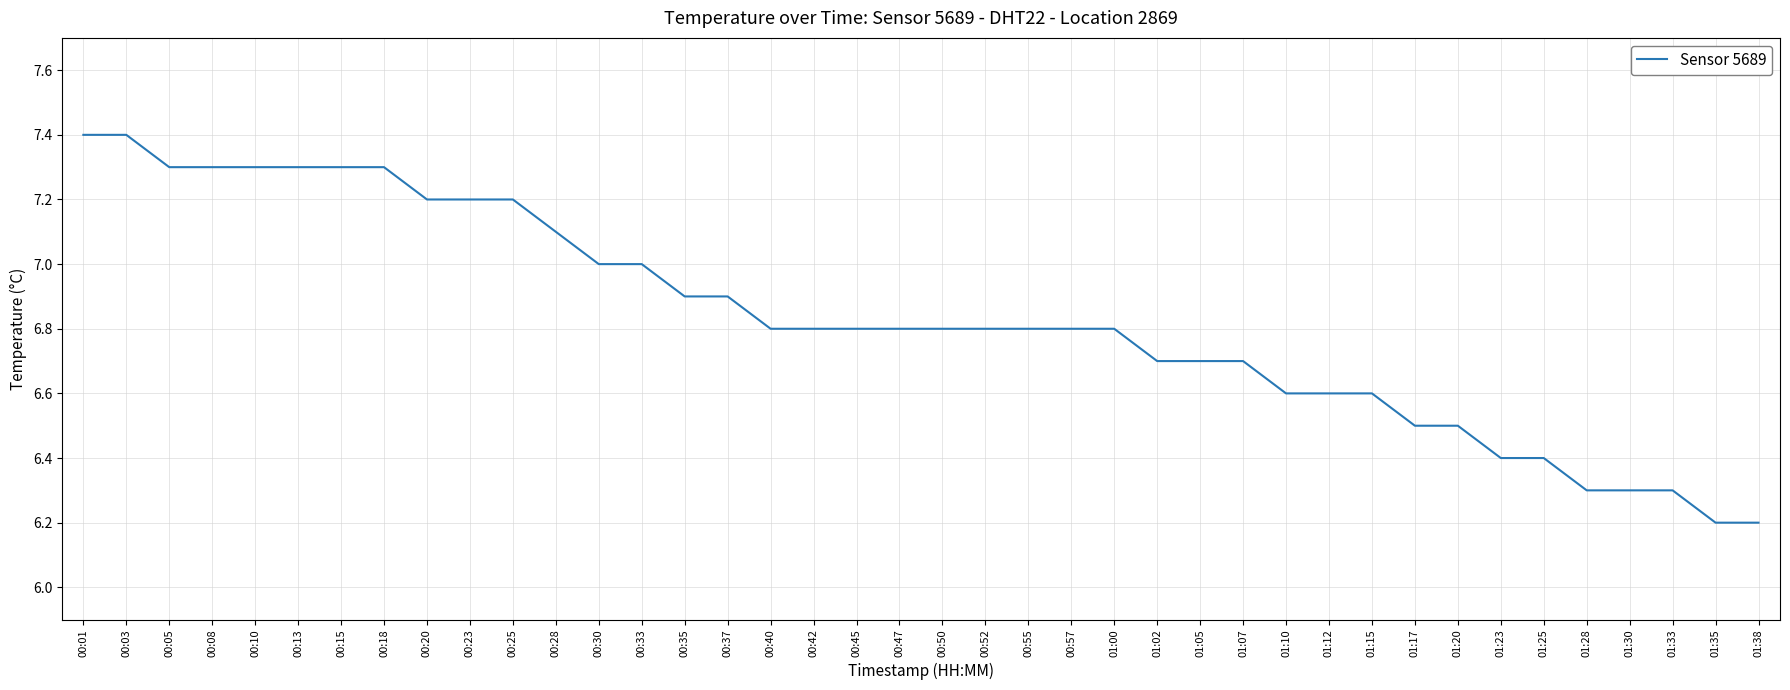

Reading right to left, extract all data points from this chart.

6.2	6.2	6.3	6.3	6.3	6.4	6.4	6.5	6.5	6.6	6.6	6.6	6.7	6.7	6.7	6.8	6.8	6.8	6.8	6.8	6.8	6.8	6.8	6.8	6.9	6.9	7.0	7.0	7.1	7.2	7.2	7.2	7.3	7.3	7.3	7.3	7.3	7.3	7.4	7.4